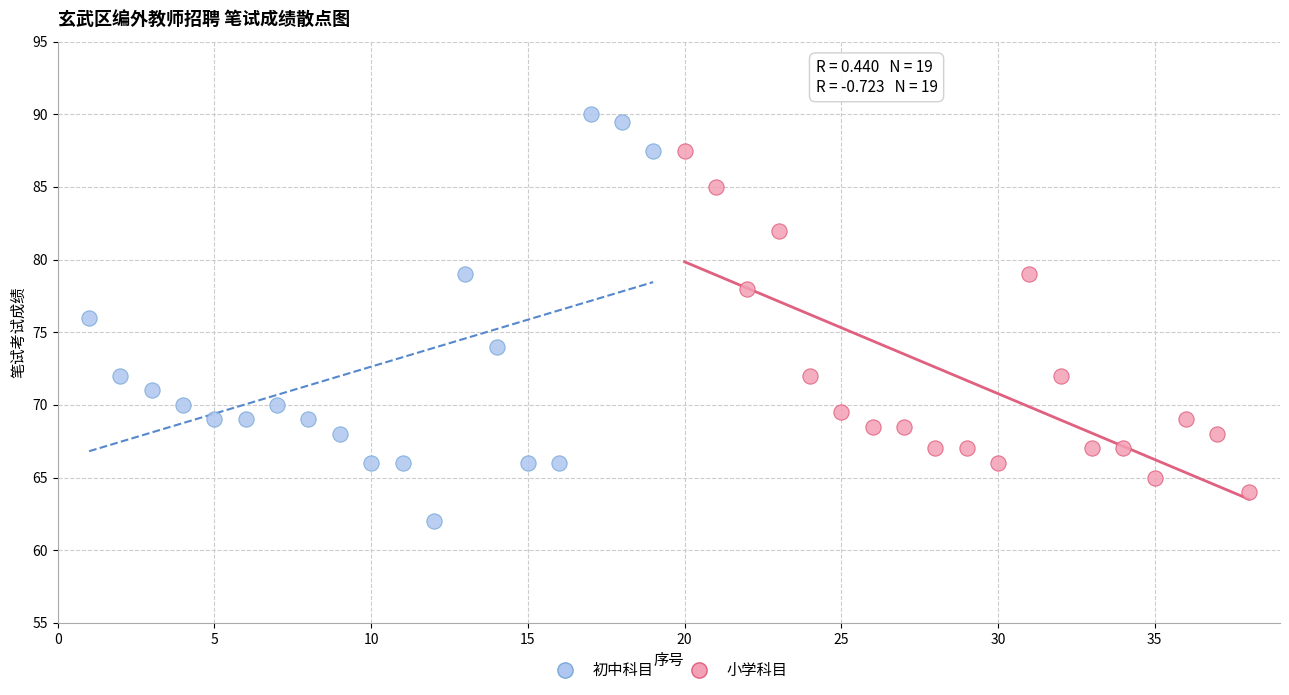

Which series has the widest spread of Y values?

初中科目